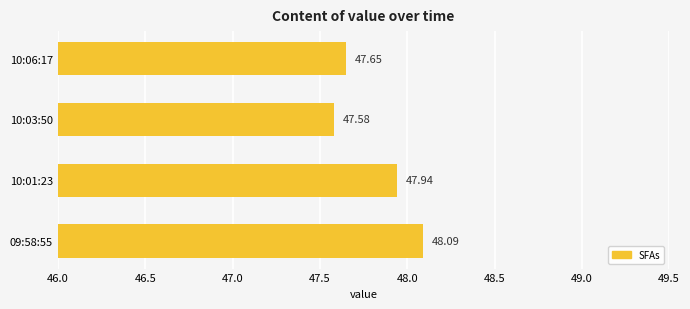

What is the change in value from 10:03:50 to 10:06:17?

+0.1